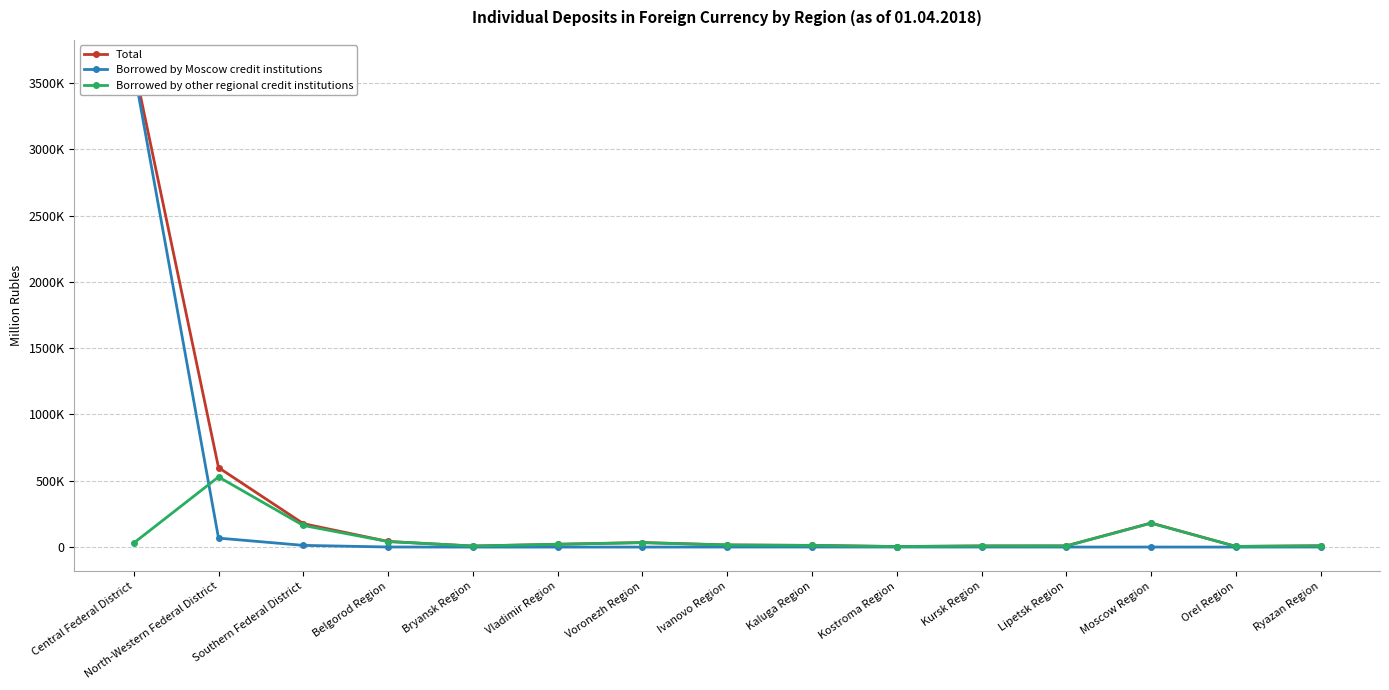

Where is the first local maximum for Total?

Voronezh Region